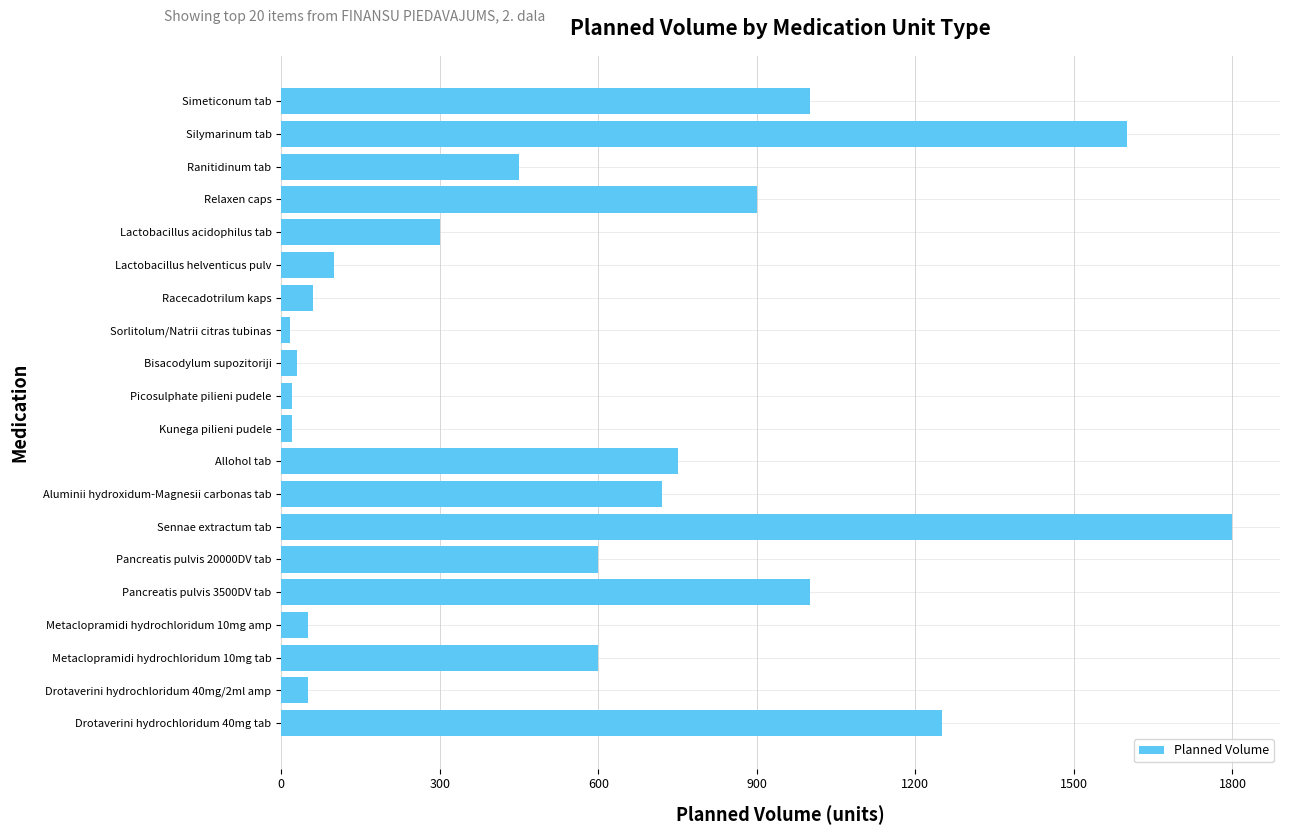

What is the change in value from Lactobacillus helventicus pulv to Silymarinum tab?

+1500